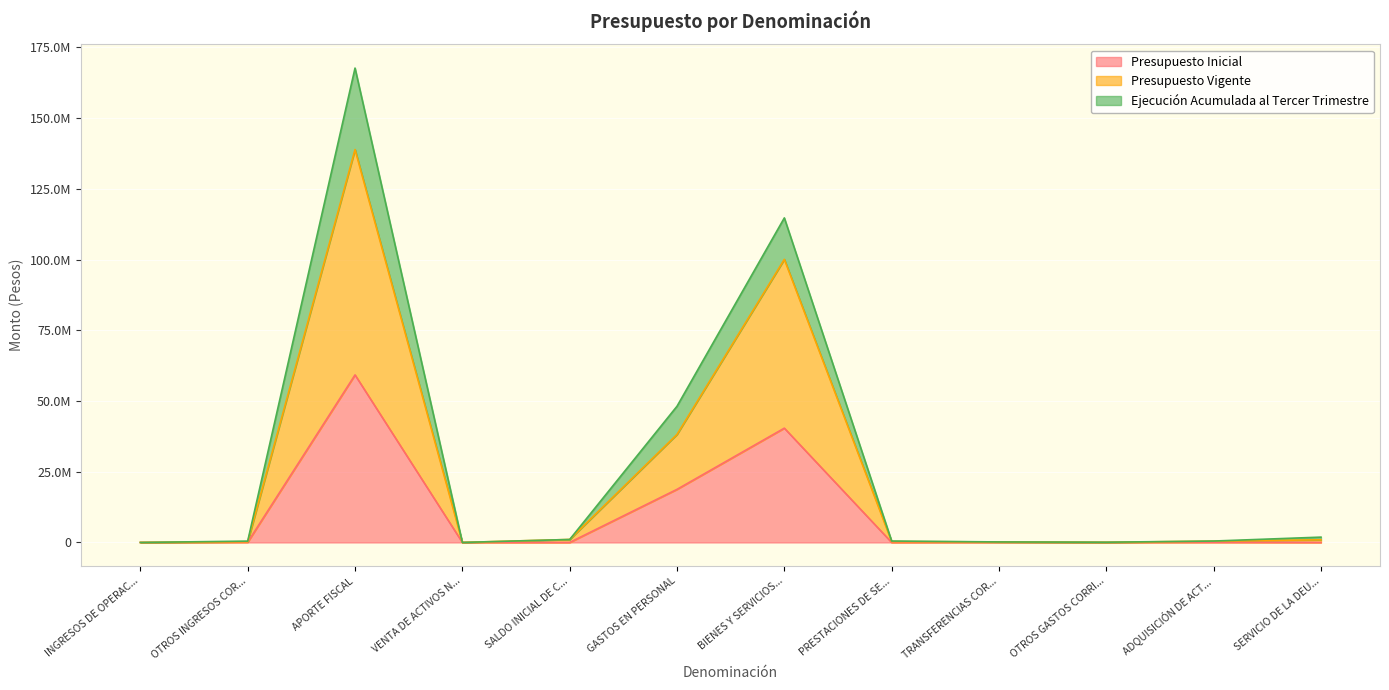

What is the difference between the maximum and minimum values in the Ejecución Acumulada al Tercer Trimestre series?

167711412